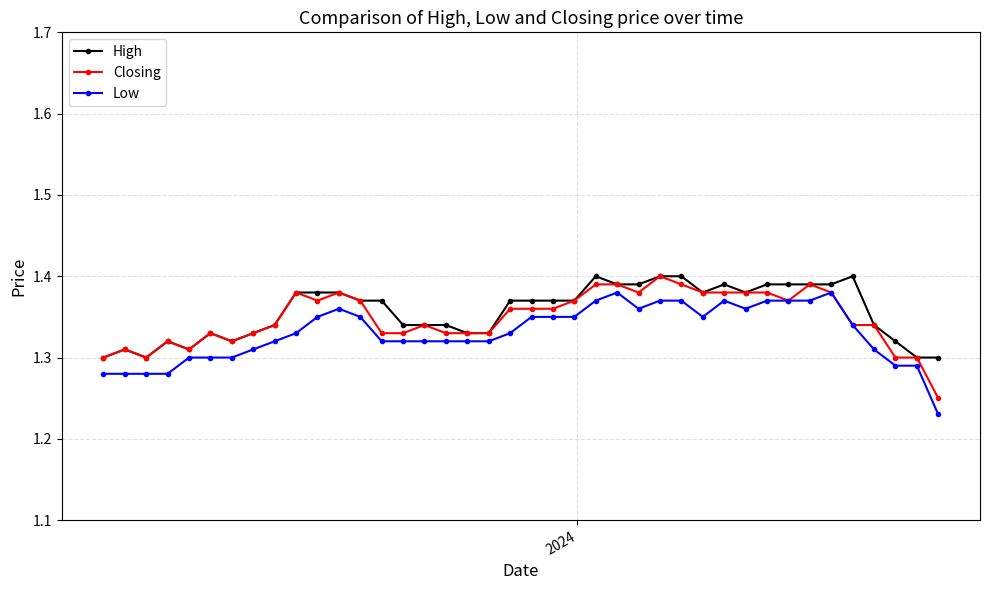

List the series in order of their overall mean, highest first.

High, Closing, Low